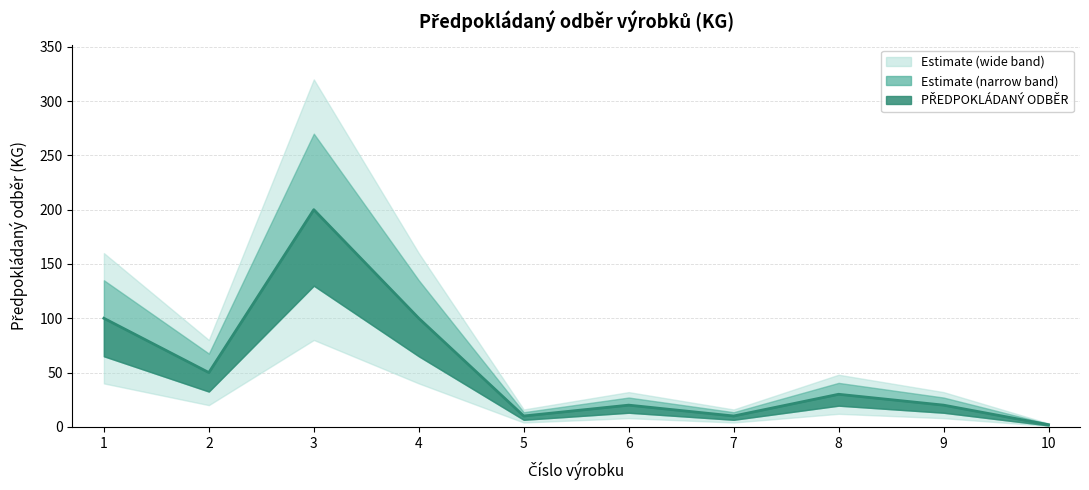

Rank the categories by value from lowest to highest.

10, 5, 7, 6, 9, 8, 2, 1, 4, 3